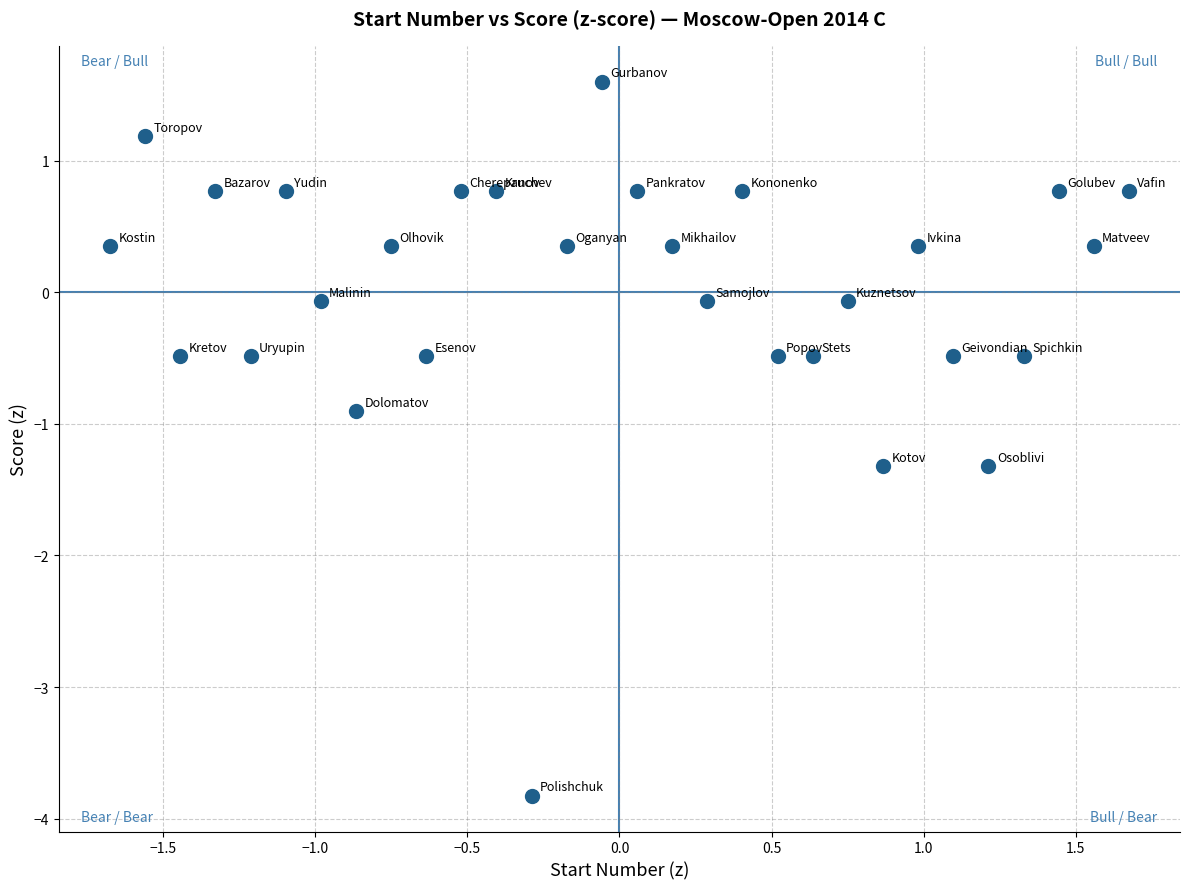

What is the range of Y values (max minus min)?

5.4